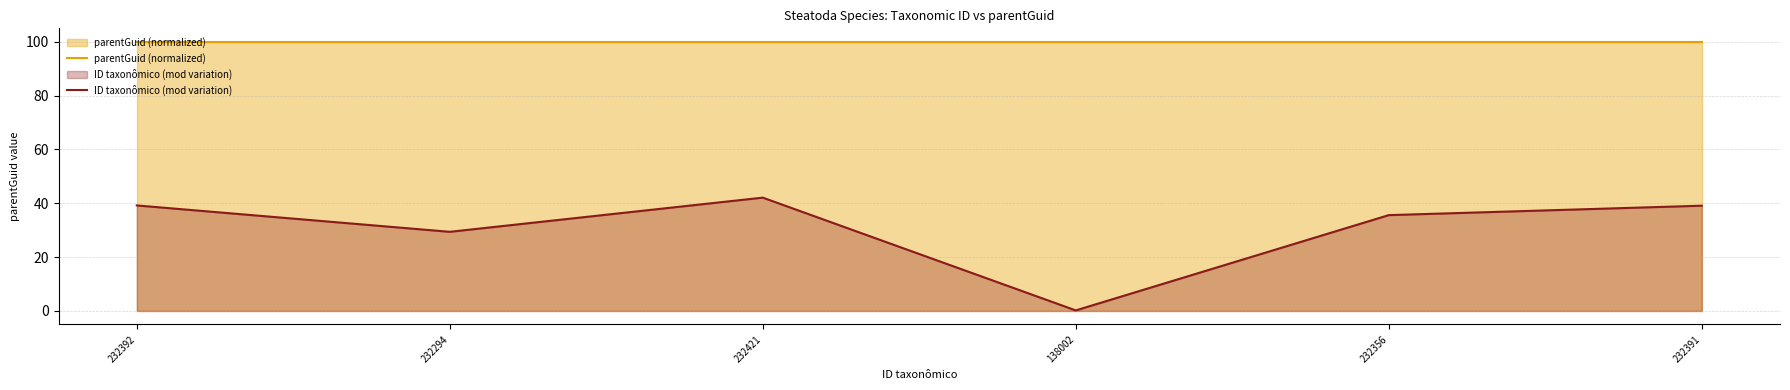

Rank the series by their maximum value, from lowest to highest.

ID taxonômico (mod variation), parentGuid (normalized)